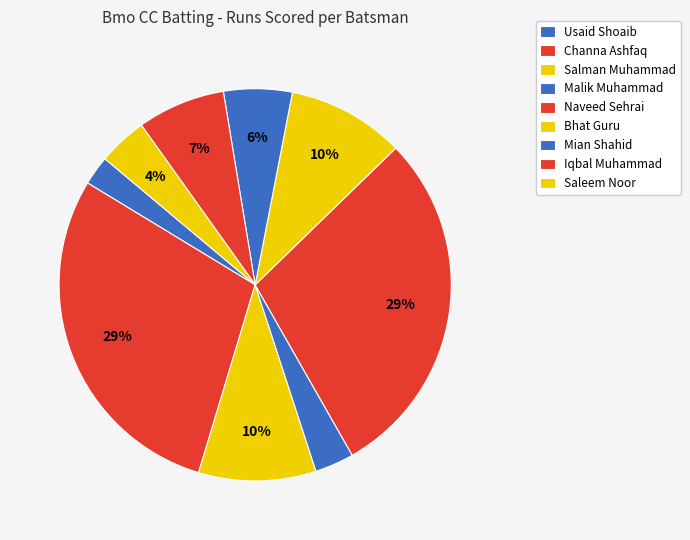

Count the number of slices in the pie.

9